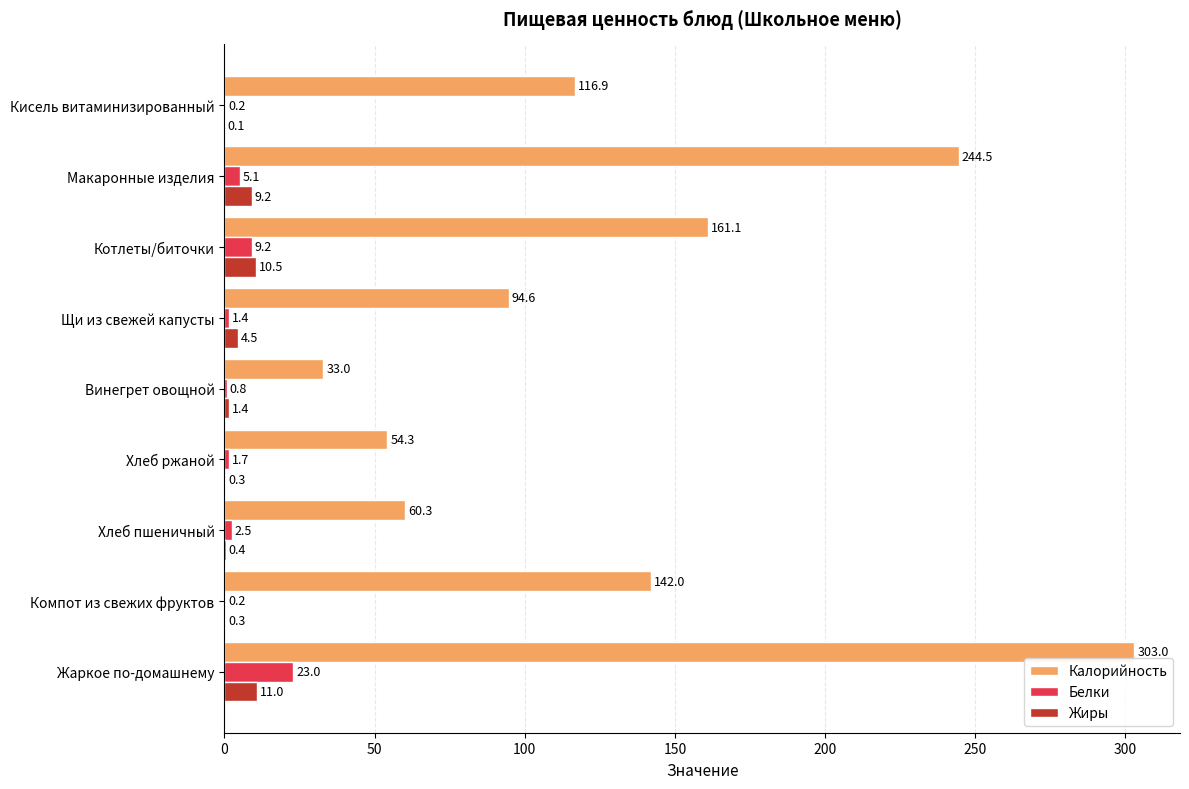

What is the sum of the Калорийность values at Хлеб пшеничный and Компот из свежих фруктов?

202.3